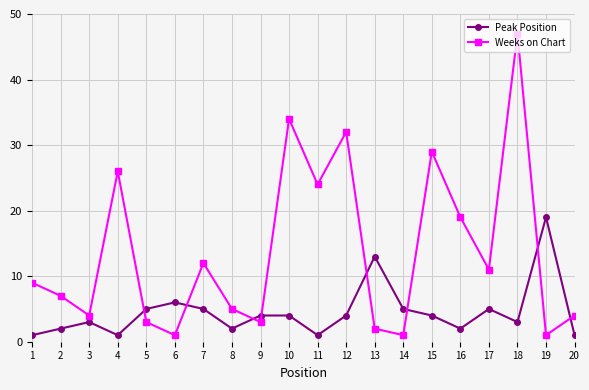

The value of Peak Position at 18 is 5. True or false?

False